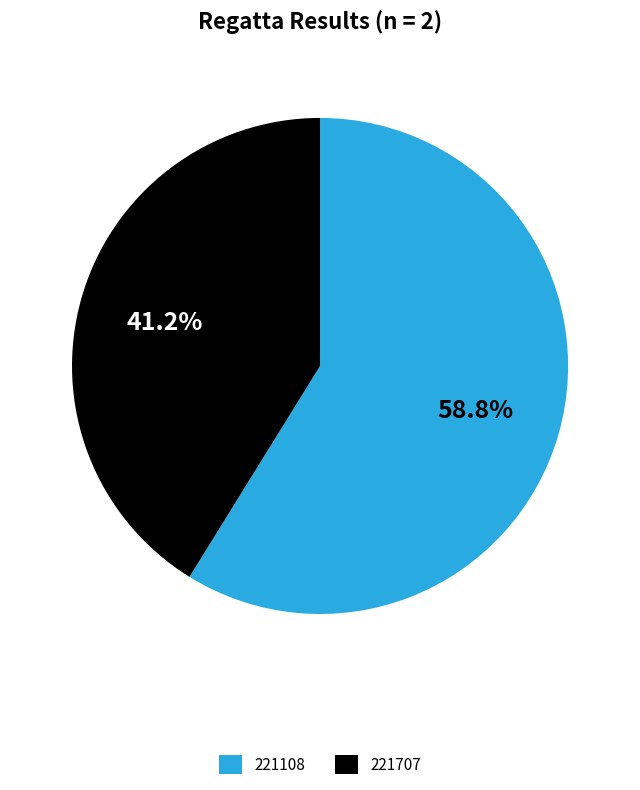

Between 221108 and 221707, which is larger?

221108